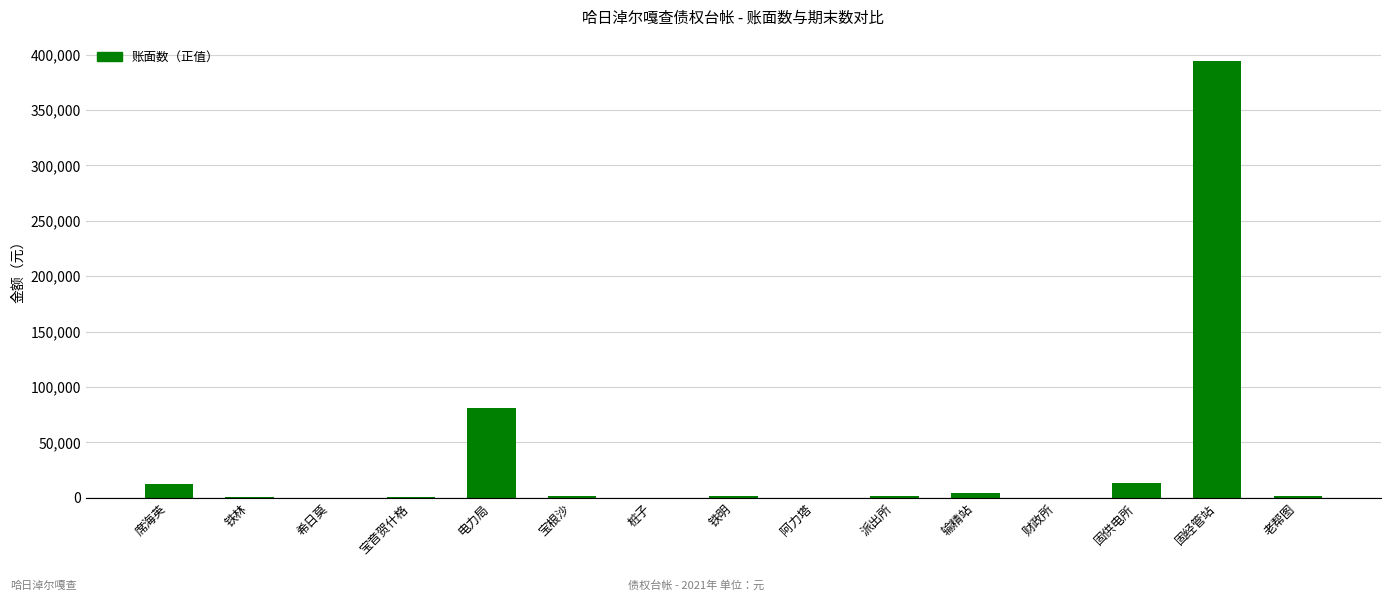

Is it true that the value at 希日莫 is 20.0?

True